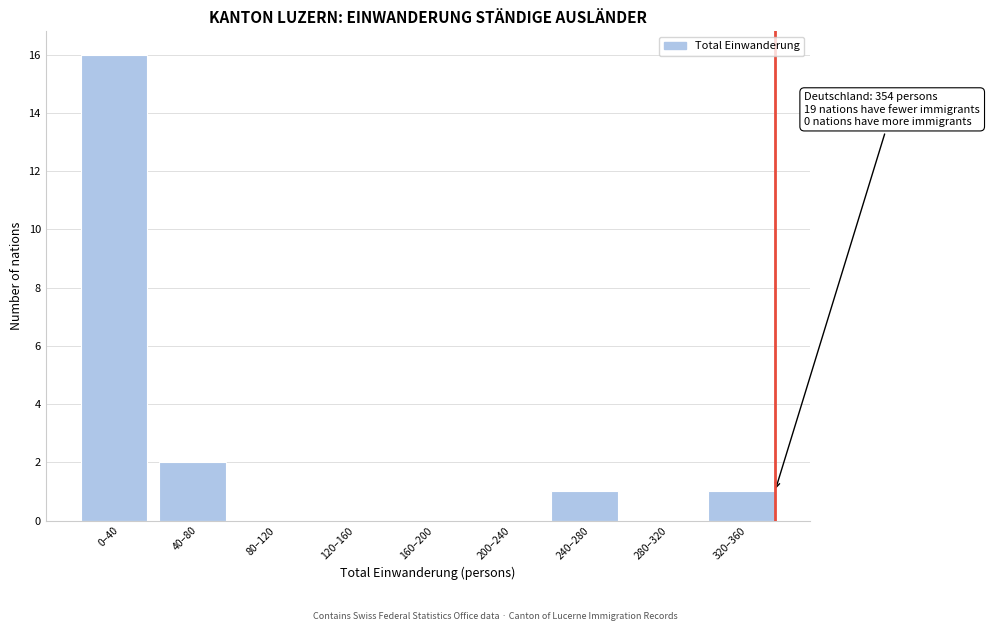

Reading right to left, list all the values displayed in this chart.

320–360=1	280–320=0	240–280=1	200–240=0	160–200=0	120–160=0	80–120=0	40–80=2	0–40=16